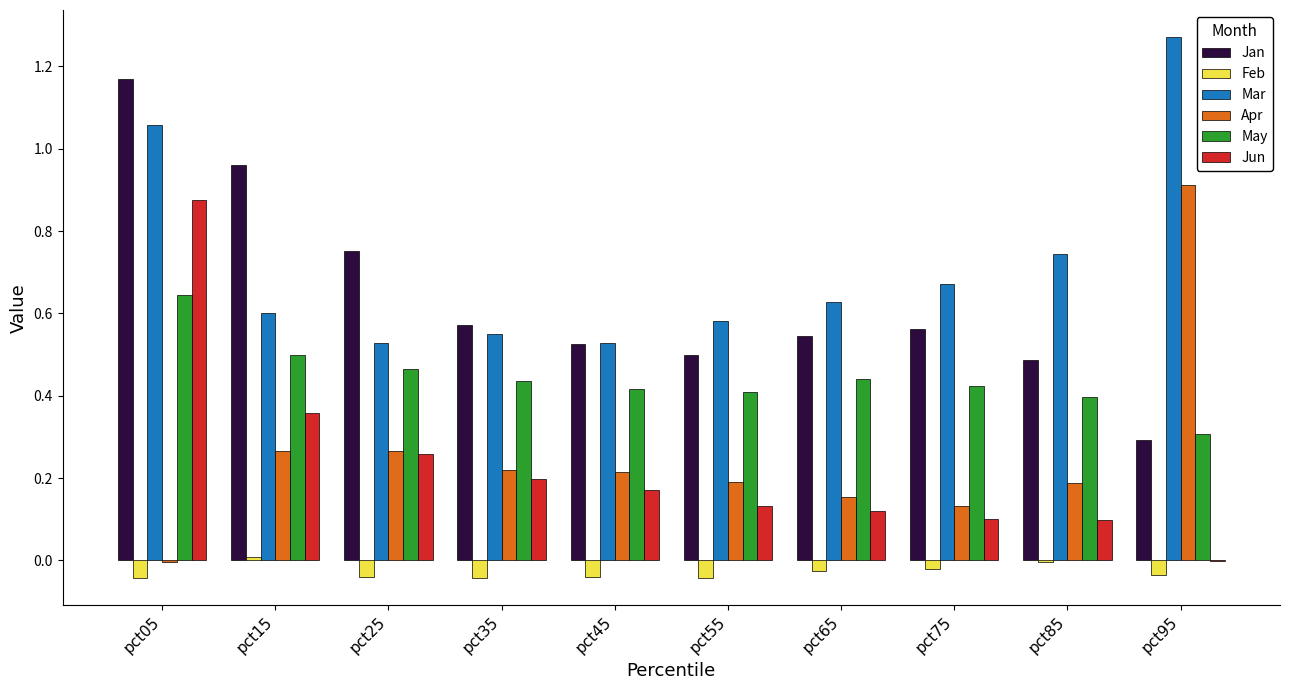

How many categories are shown in the chart?

10